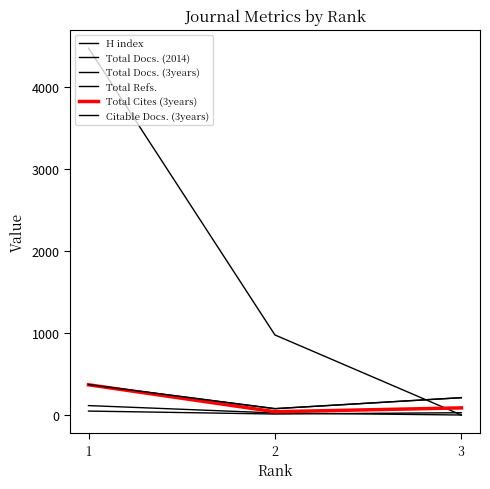

Between 3 and 2, which is larger?

3